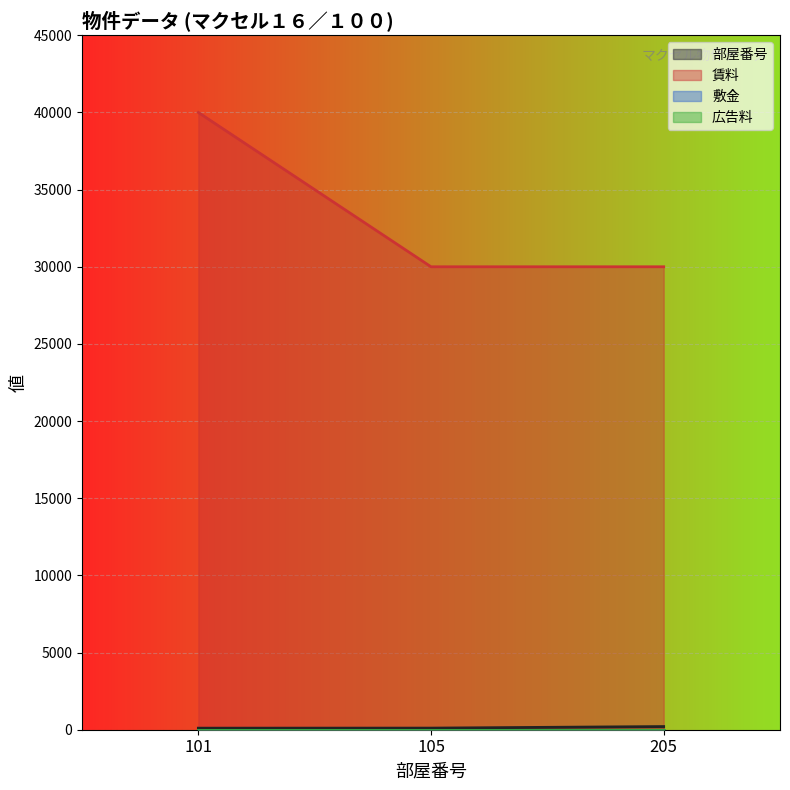

Count the number of data series in this chart.

4